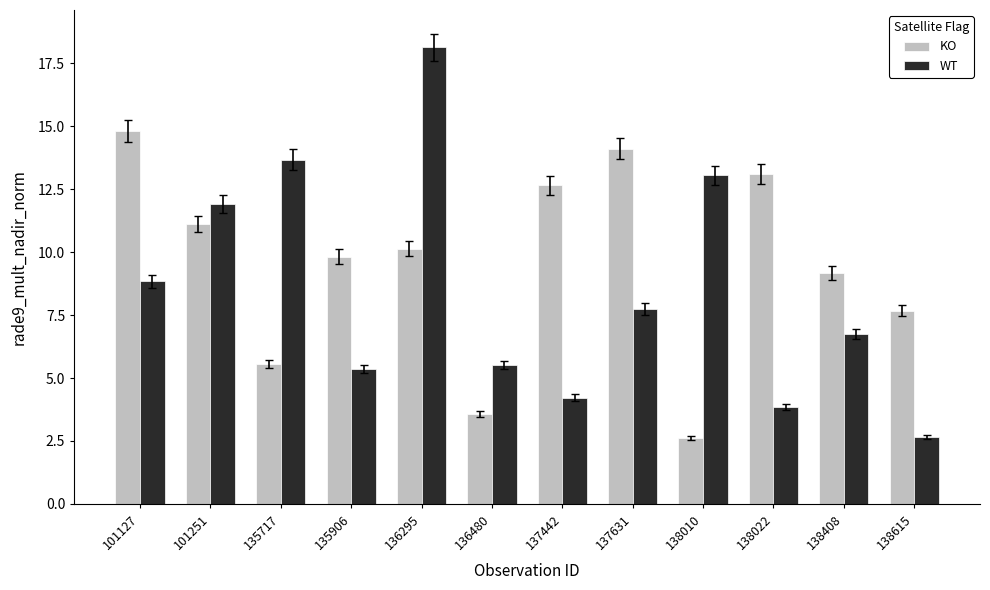

Count the number of categories in the chart.

12